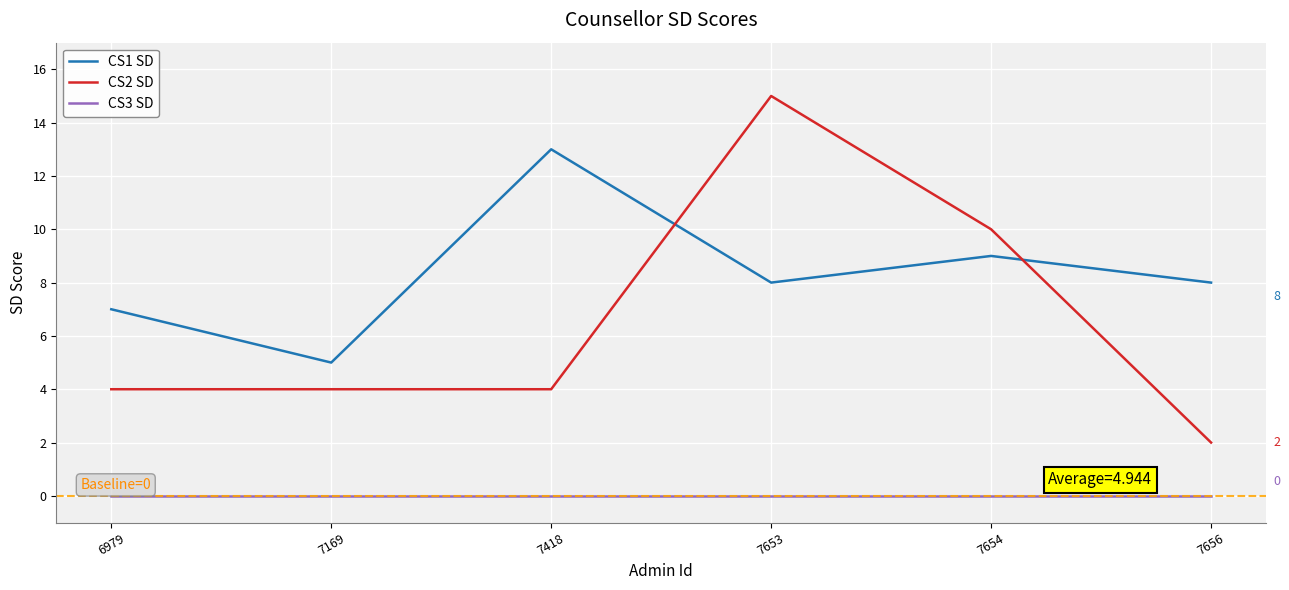

Rank the series by their average value, from lowest to highest.

CS3 SD, CS2 SD, CS1 SD